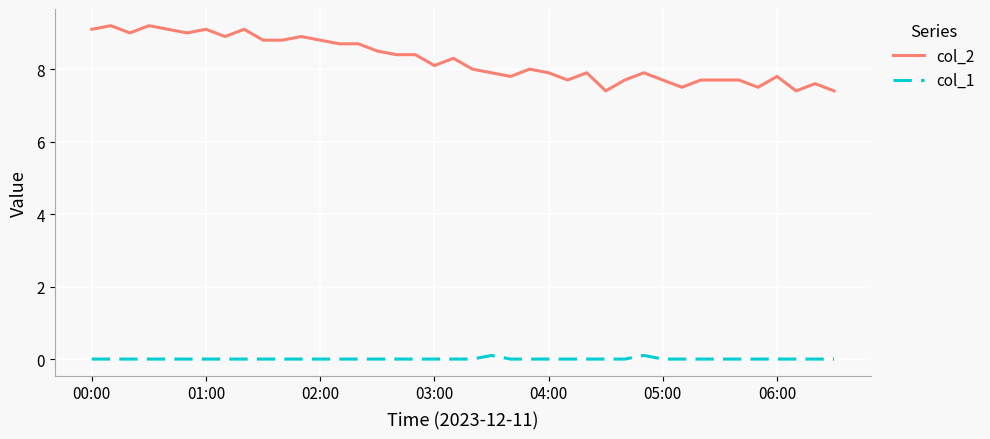

Which series has the widest spread of values?

col_2